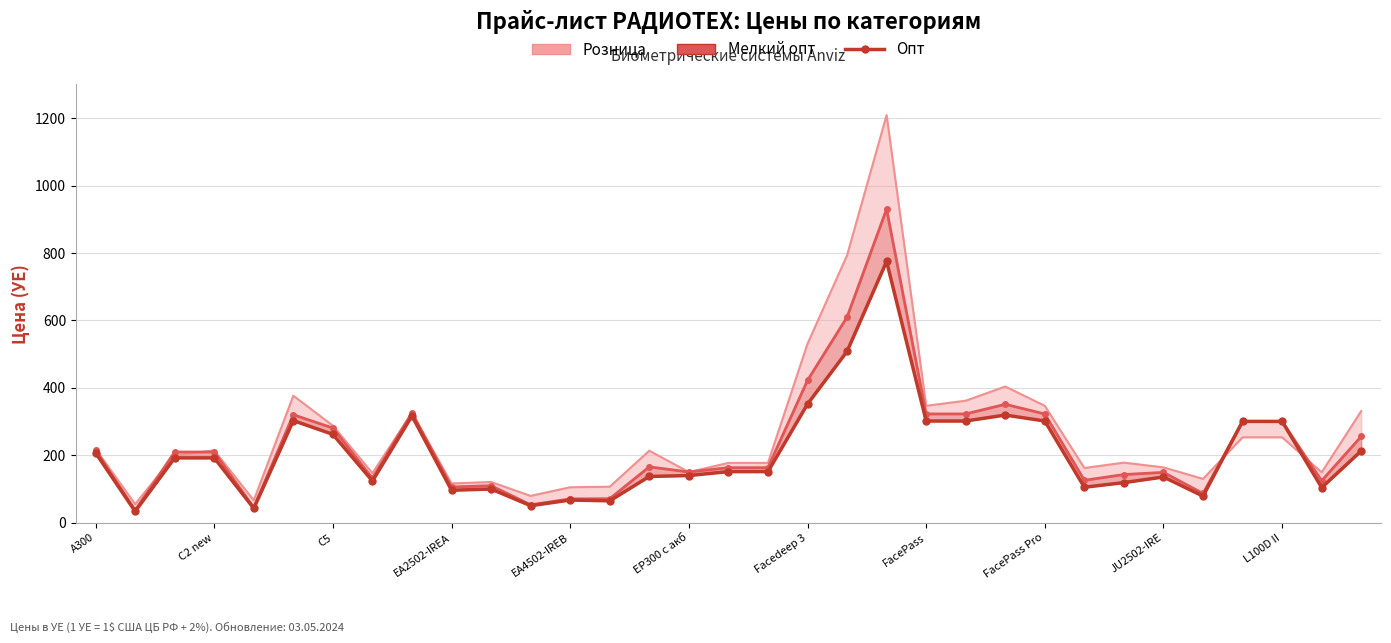

List the labels in order of value, largest first.

20, 19, 18, 23, FacePass Pro, EP300 с акб, 21, 22, 24, 29, 30, Facedeep 3, 32, A300, C5, EA2502-IREA, 16, 17, 15, 14, 27, FacePass, 26, 25, 31, L100D II, JU2502-IRE, 28, 12, 13, 11, EA4502-IREB, C2 new